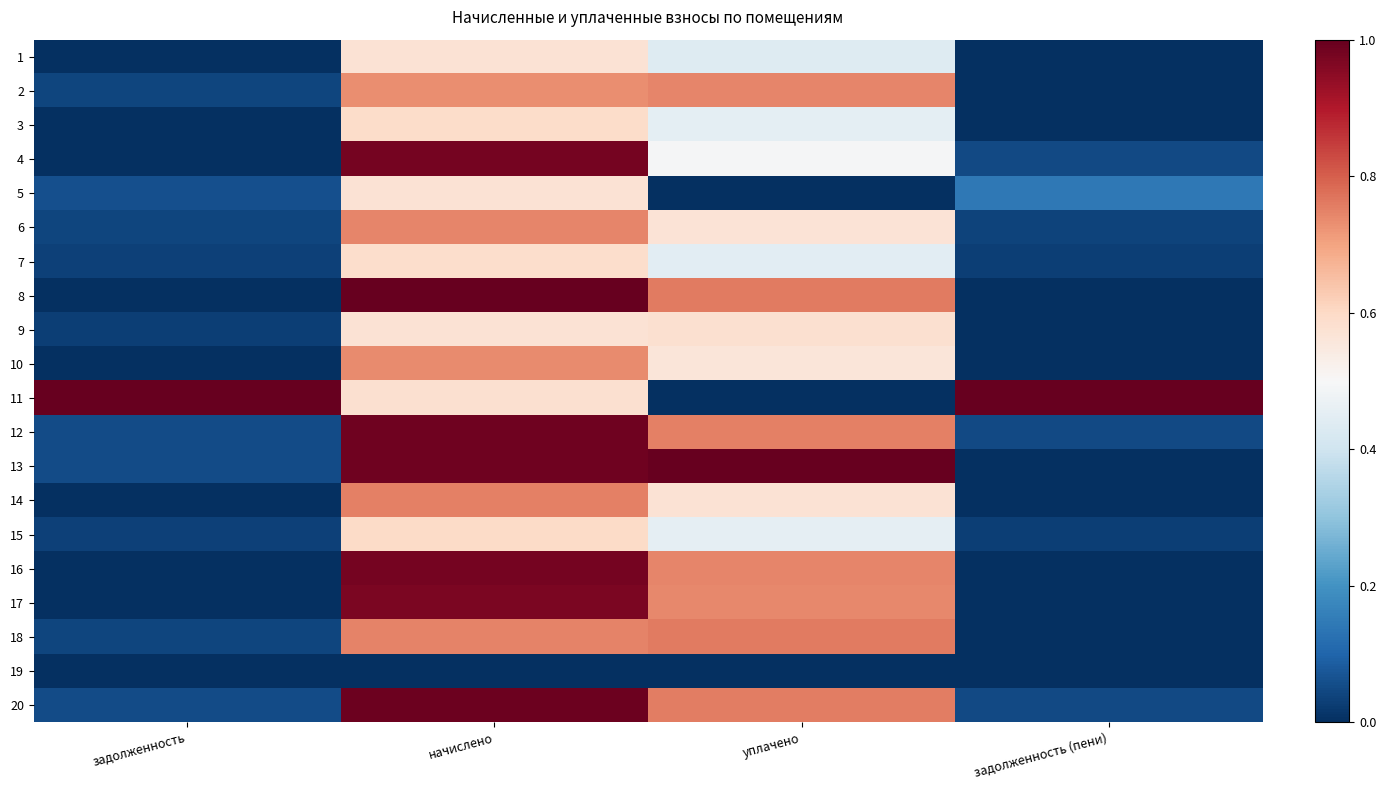

Reading left to right, list all the values displayed in this chart.

1: задолженность=0.0	начислено=0.6	уплачено=0.4	задолженность (пени)=0.0
2: задолженность=0.0	начислено=0.7	уплачено=0.7	задолженность (пени)=0.0
3: задолженность=0.0	начислено=0.6	уплачено=0.5	задолженность (пени)=0.0
4: задолженность=0.0	начислено=1.0	уплачено=0.5	задолженность (пени)=0.0
5: задолженность=0.1	начислено=0.6	уплачено=0.0	задолженность (пени)=0.1
6: задолженность=0.0	начислено=0.7	уплачено=0.6	задолженность (пени)=0.0
7: задолженность=0.0	начислено=0.6	уплачено=0.4	задолженность (пени)=0.0
8: задолженность=0.0	начислено=1.0	уплачено=0.8	задолженность (пени)=0.0
9: задолженность=0.0	начислено=0.6	уплачено=0.6	задолженность (пени)=0.0
10: задолженность=0.0	начислено=0.7	уплачено=0.6	задолженность (пени)=0.0
11: задолженность=1.0	начислено=0.6	уплачено=0.0	задолженность (пени)=1.0
12: задолженность=0.1	начислено=1.0	уплачено=0.8	задолженность (пени)=0.0
13: задолженность=0.1	начислено=1.0	уплачено=1.0	задолженность (пени)=0.0
14: задолженность=0.0	начислено=0.8	уплачено=0.6	задолженность (пени)=0.0
15: задолженность=0.0	начислено=0.6	уплачено=0.5	задолженность (пени)=0.0
16: задолженность=0.0	начислено=1.0	уплачено=0.7	задолженность (пени)=0.0
17: задолженность=0.0	начислено=1.0	уплачено=0.7	задолженность (пени)=0.0
18: задолженность=0.0	начислено=0.7	уплачено=0.8	задолженность (пени)=0.0
19: задолженность=0.0	начислено=0.0	уплачено=0.0	задолженность (пени)=0.0
20: задолженность=0.1	начислено=1.0	уплачено=0.8	задолженность (пени)=0.0